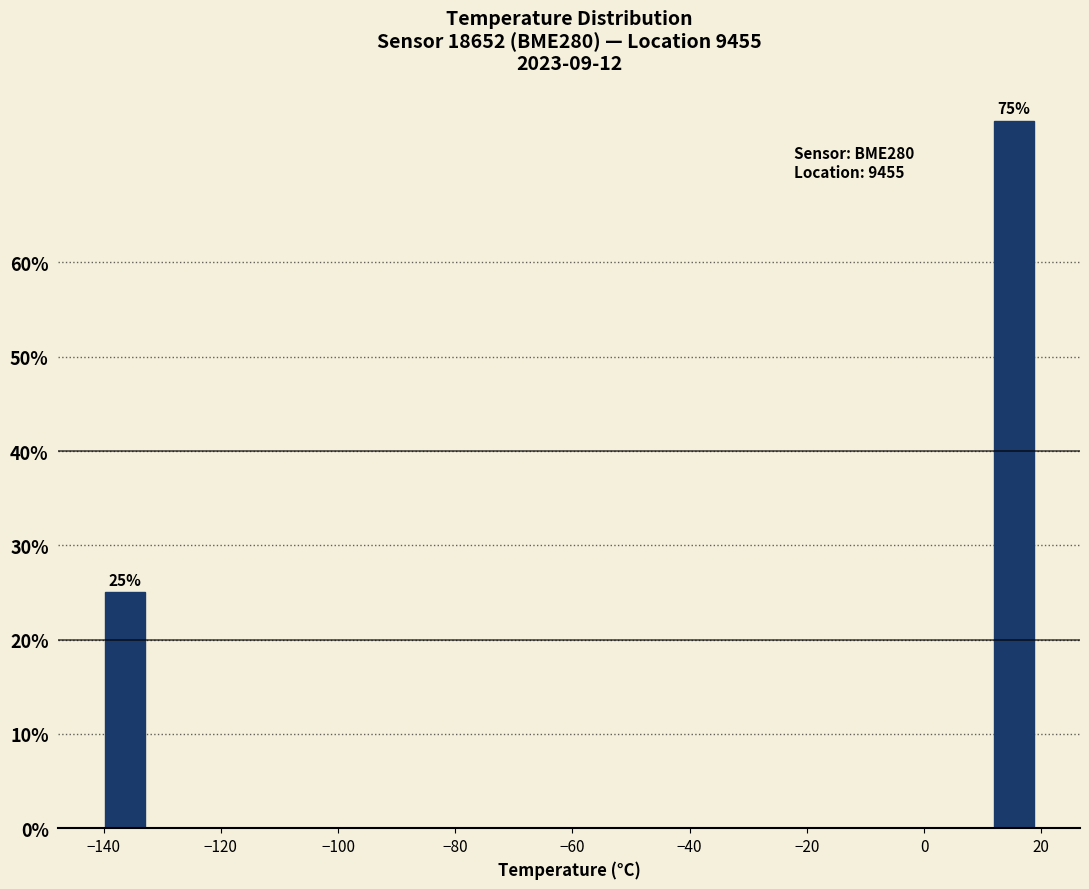

Read against the x-axis, roughly where is the centre of the tallest bar?

16